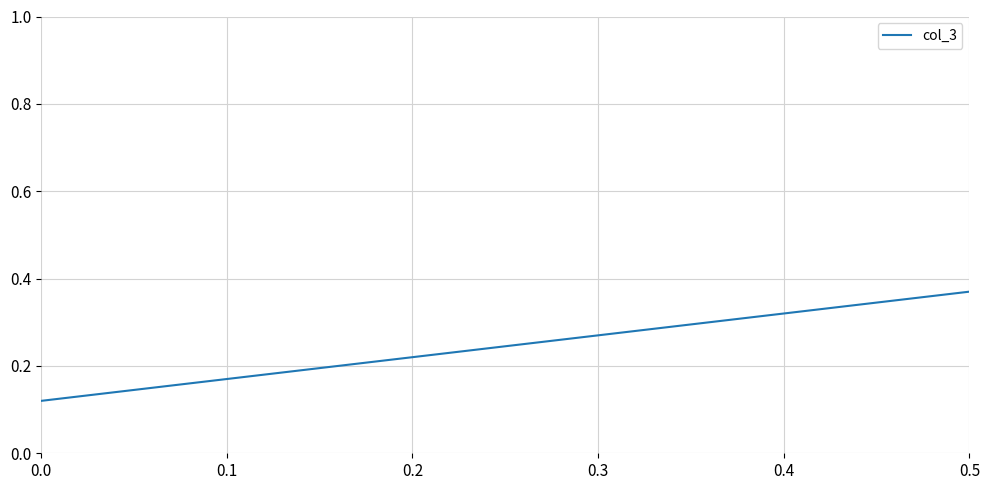

How many lines are shown in the chart?

1